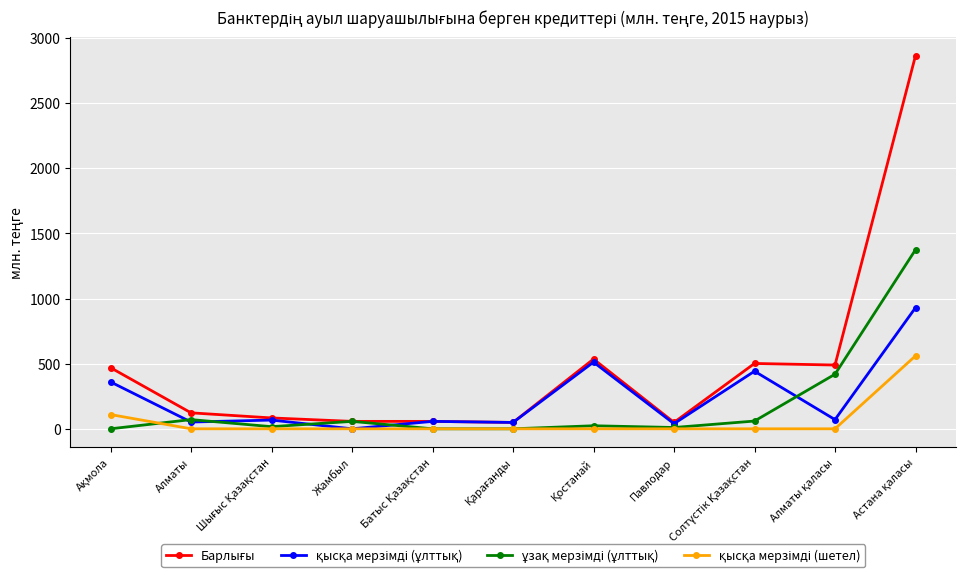

What is the label of the 8th point from the left?

Павлодар